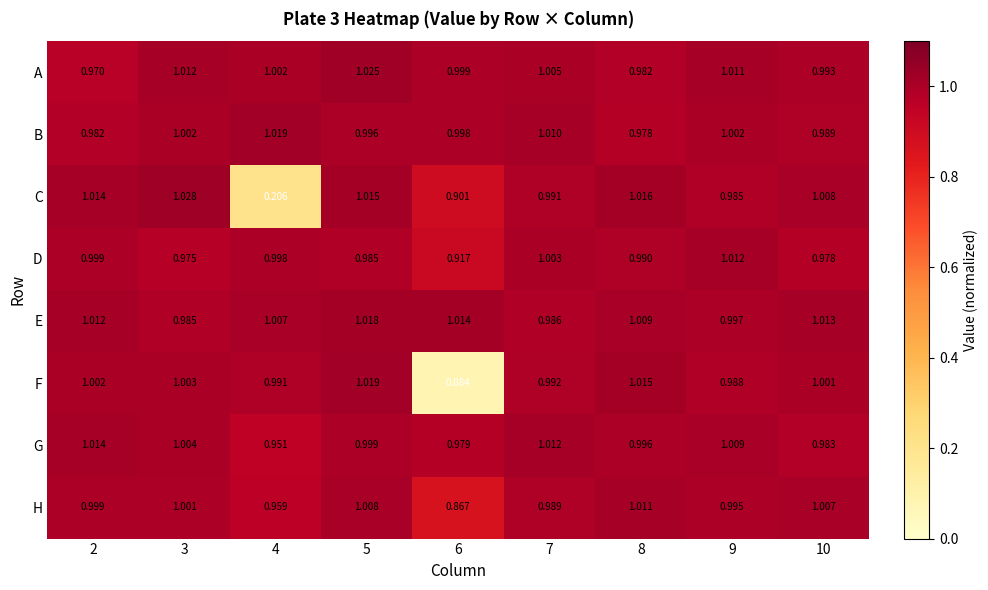

Which series has the largest total across all categories?

E